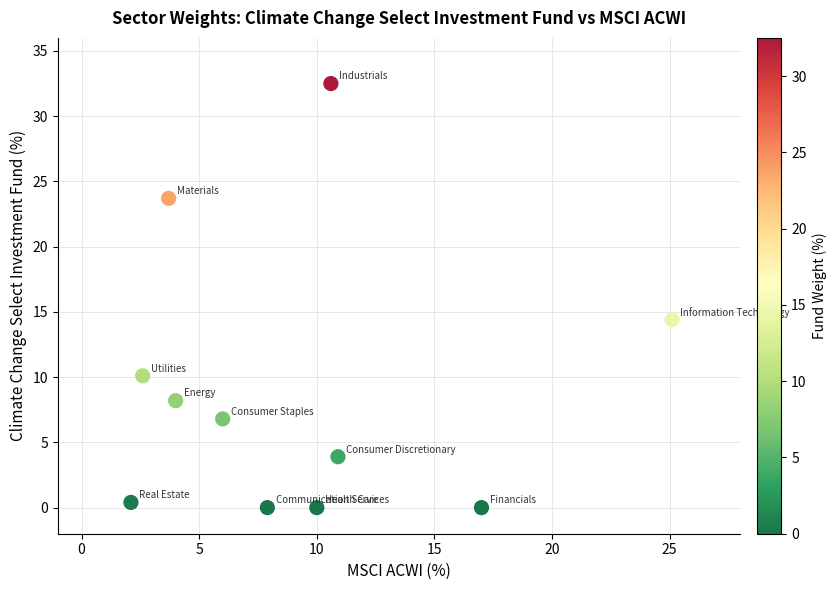

What is the average X value?

9.1